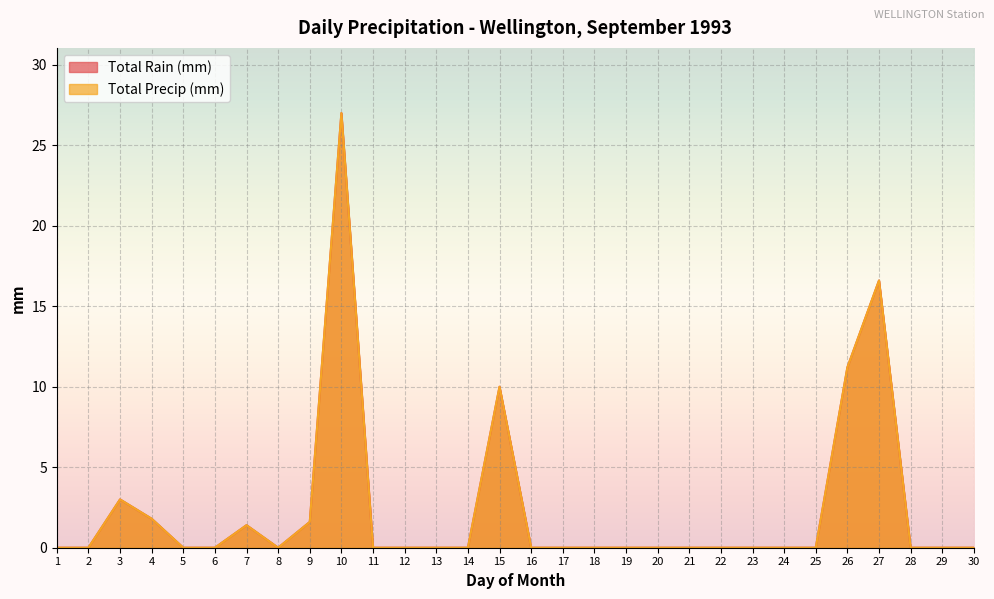

How many data points in Total Precip (mm) are above 0?

8